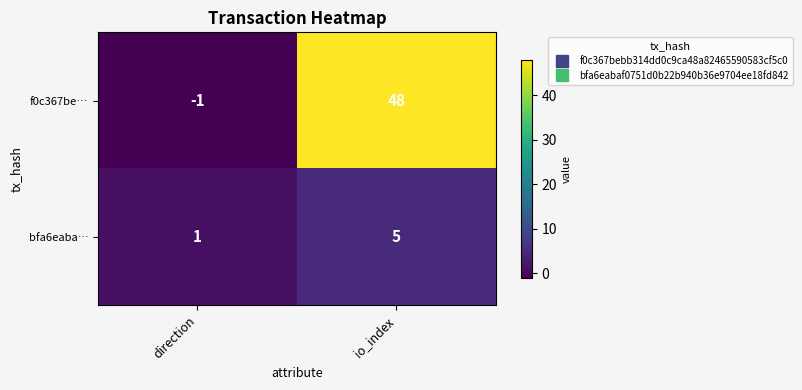

Where is bfa6eaba… nearest to the value 3?

direction